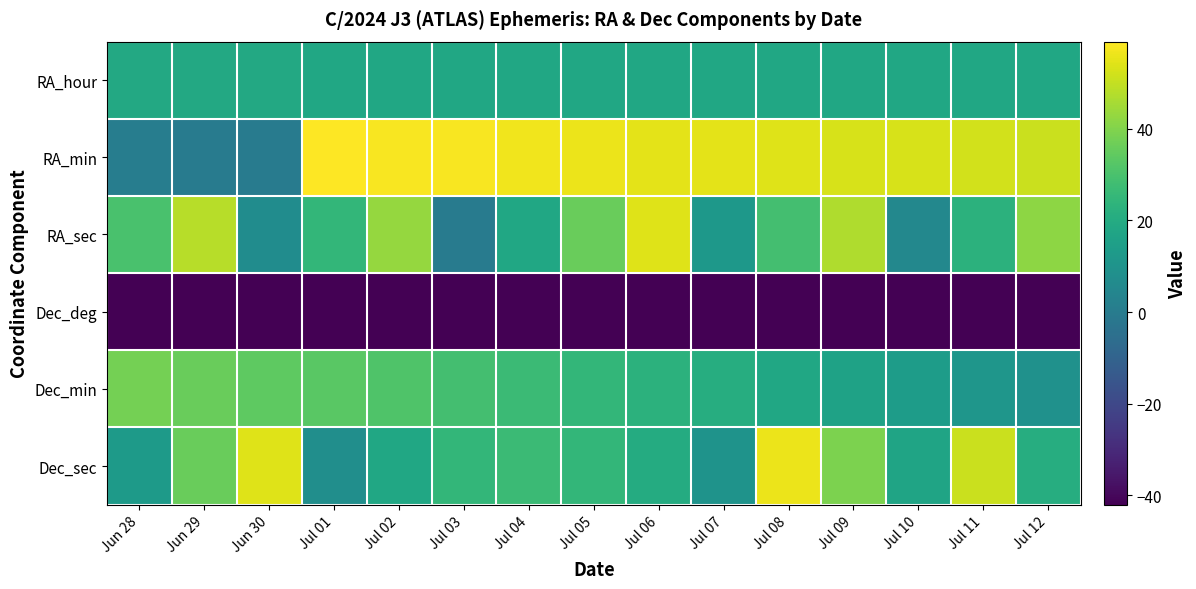

What is the smallest value displayed?

-42